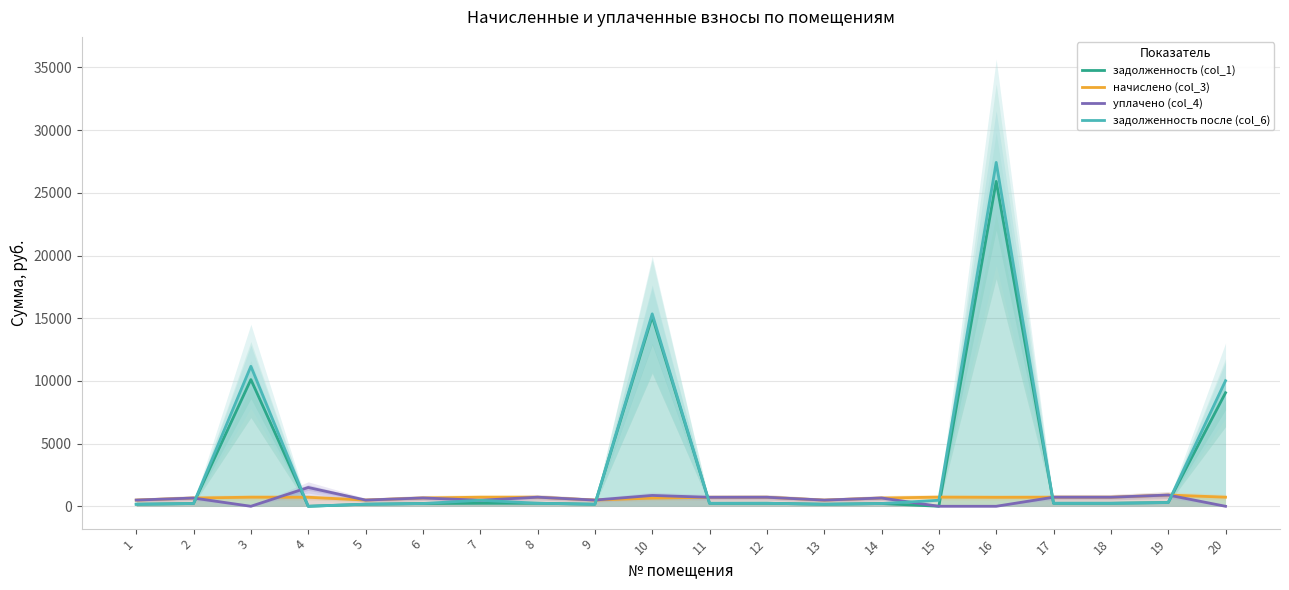

How many data points in уплачено (col_4) are less than 659?

10